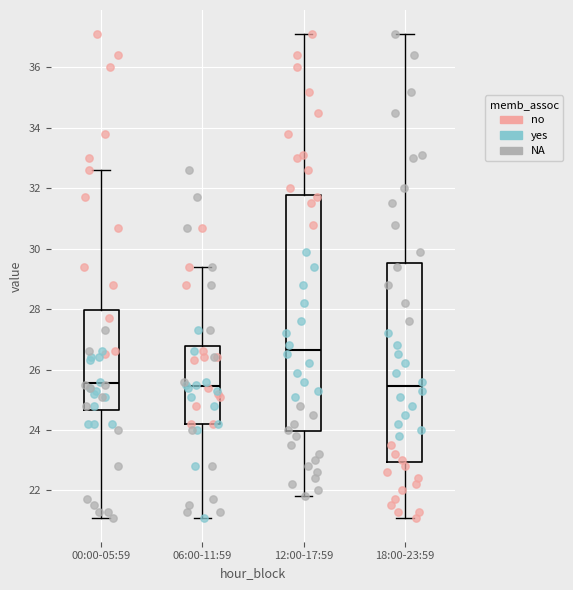

Which box's median line is the highest?

12:00-17:59